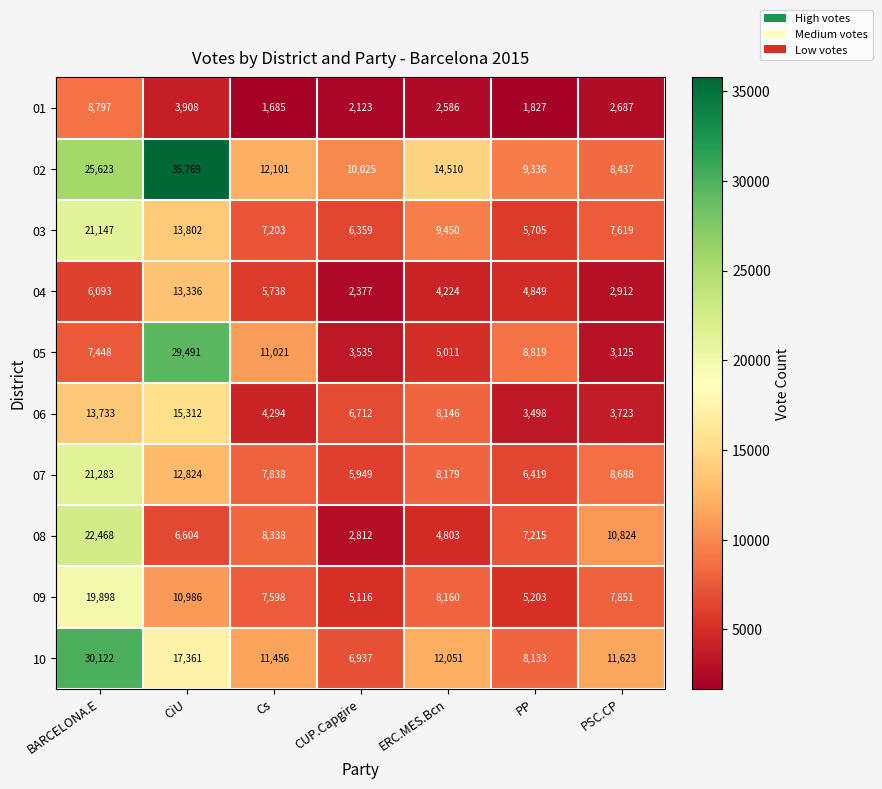

At how many categories does at least one series exceed 31310?

1